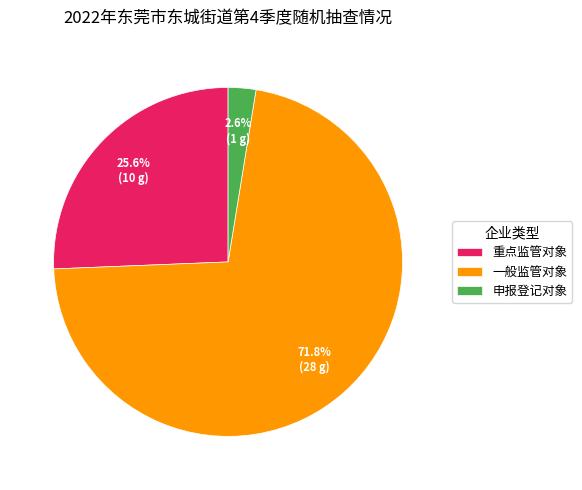

Count the number of slices in the pie.

3